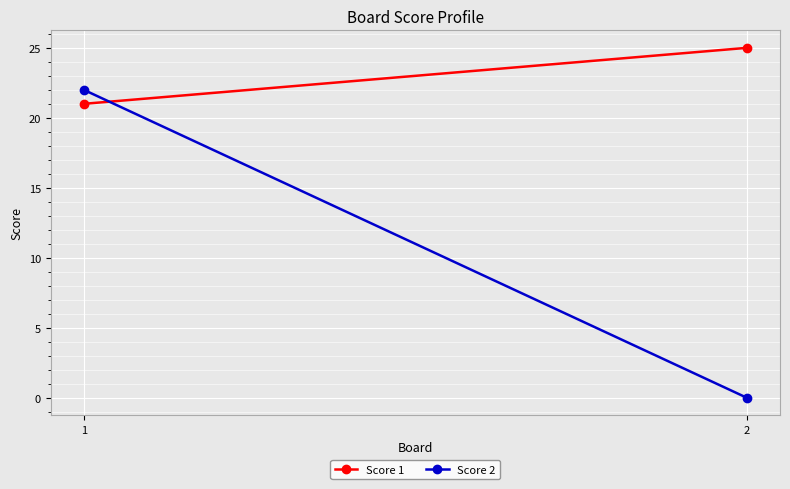

What is the average value of the Score 2 series?

11